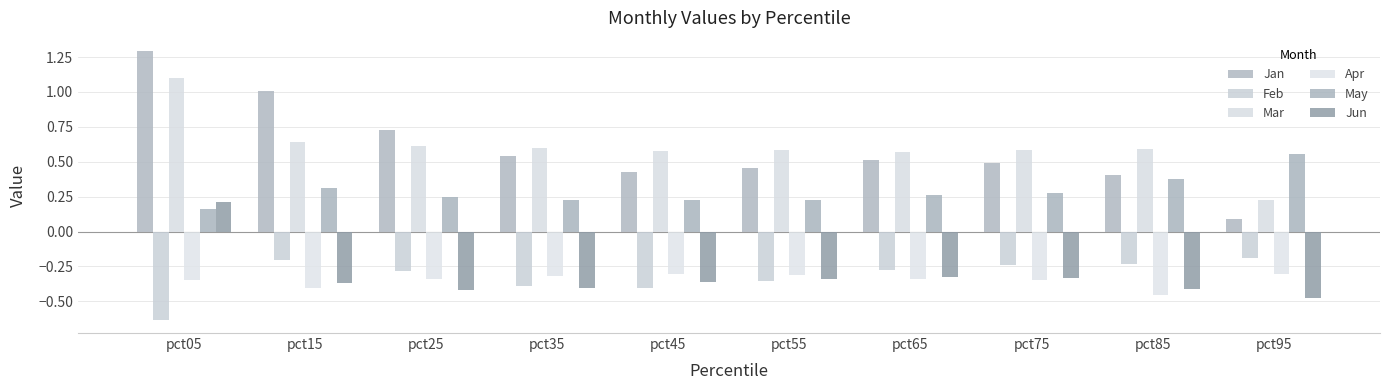

How many distinct data groups are displayed?

6